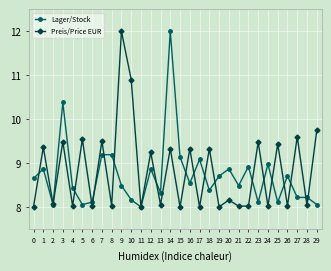

How many series are shown in this chart?

2